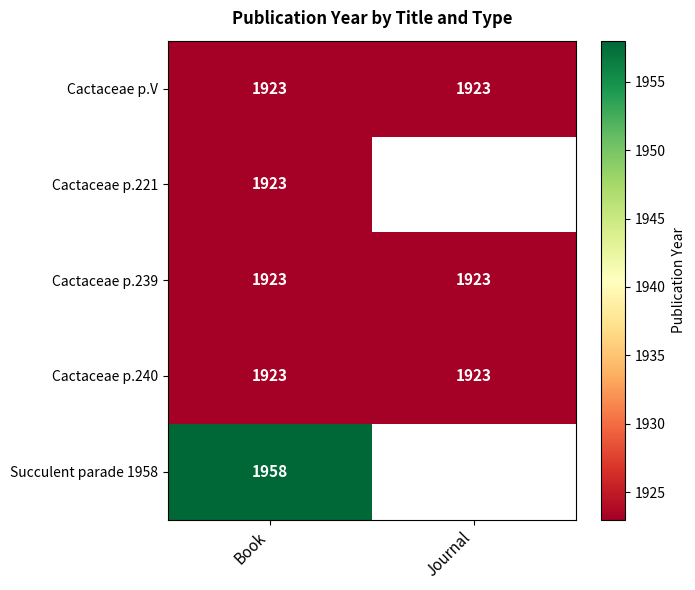

The value of Cactaceae p.239 at Book is 1923. True or false?

True